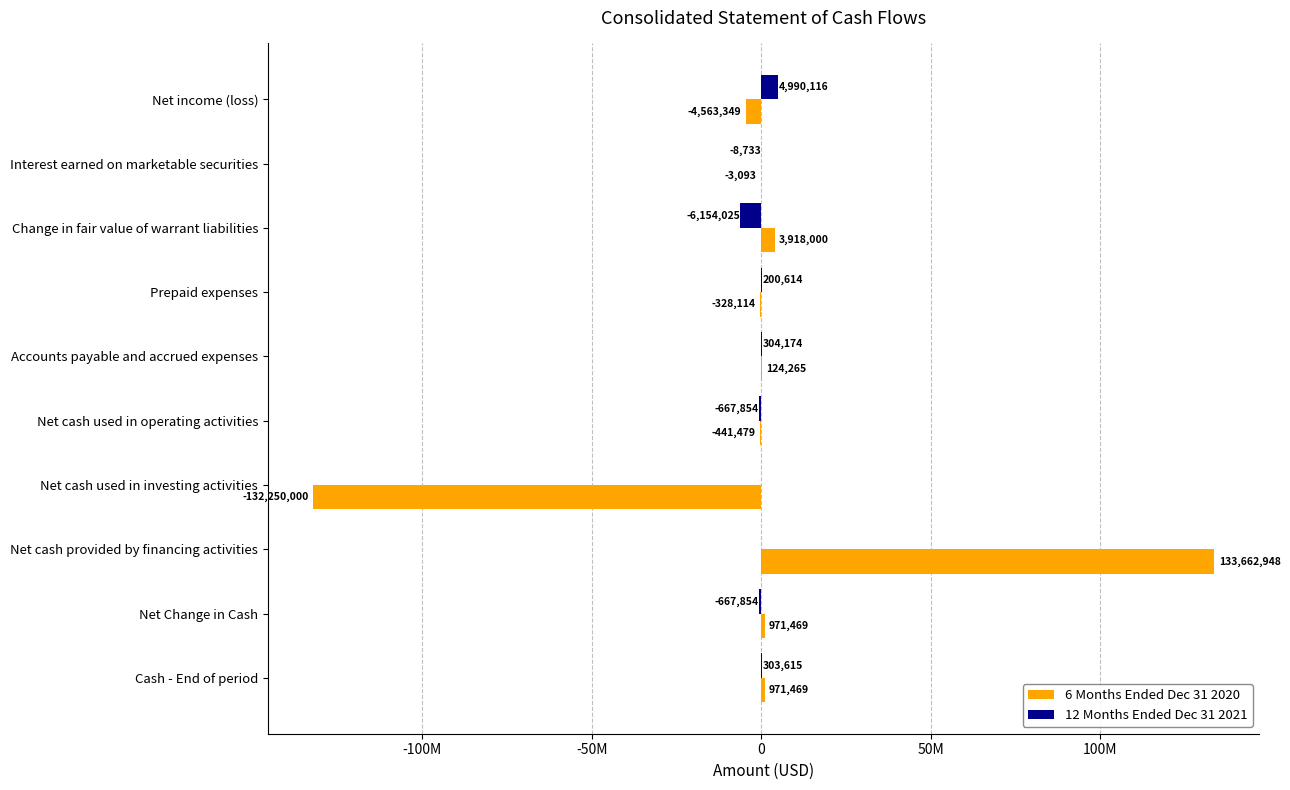

What are all the series names shown in the legend?

6 Months Ended Dec 31 2020, 12 Months Ended Dec 31 2021